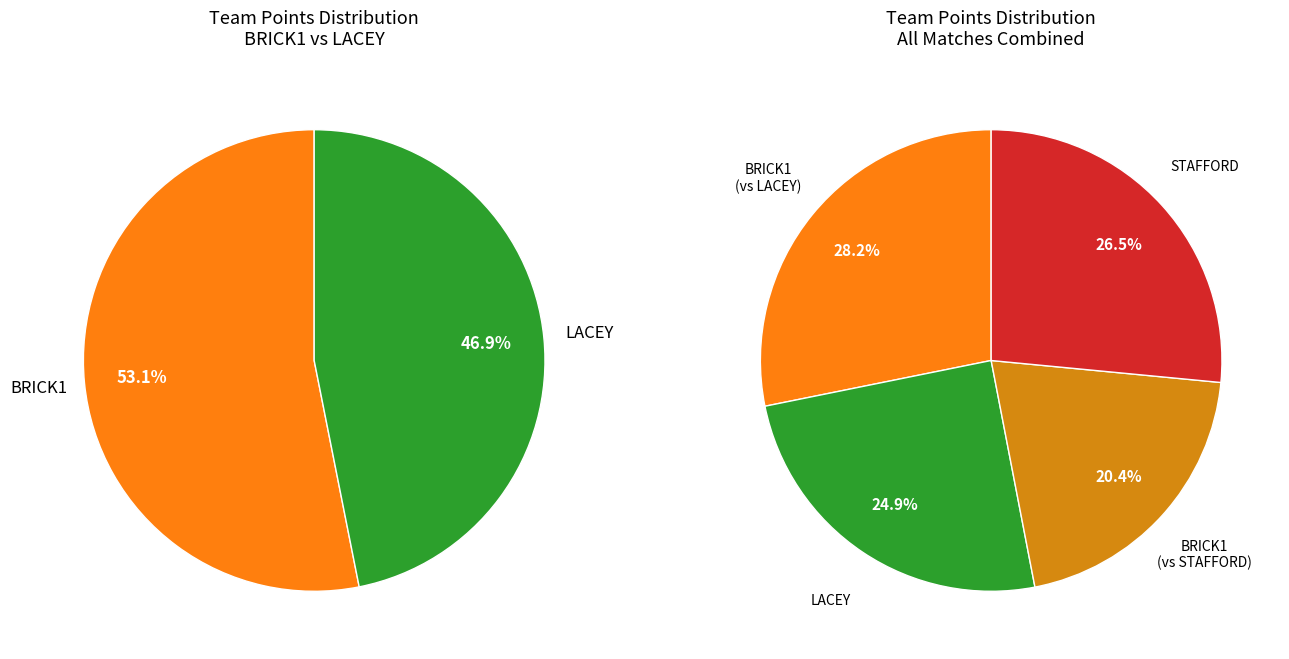

The BRICK1 slice represents 53% of the pie. True or false?

True